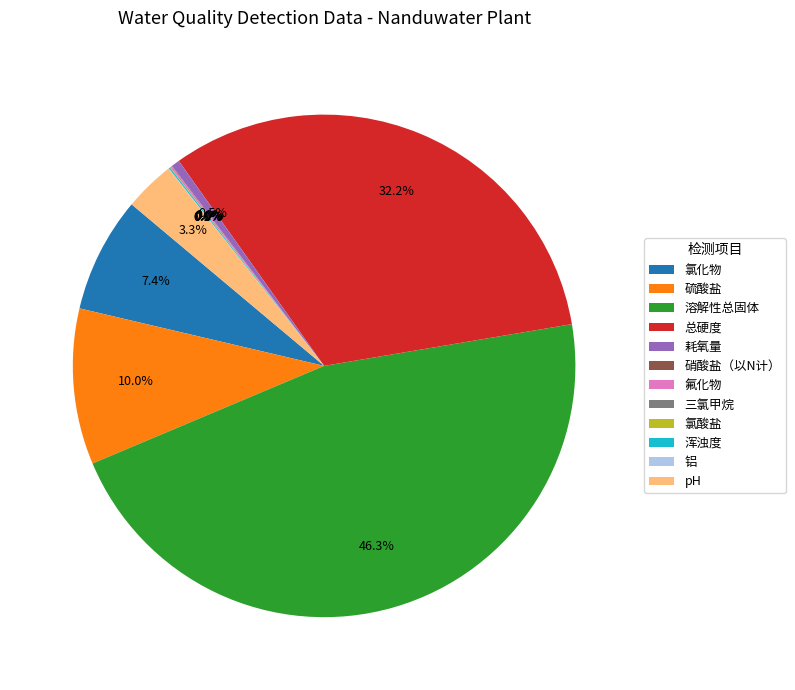

Approximately how many times larger is the value at 溶解性总固体 compared to 耗氧量?

87.9